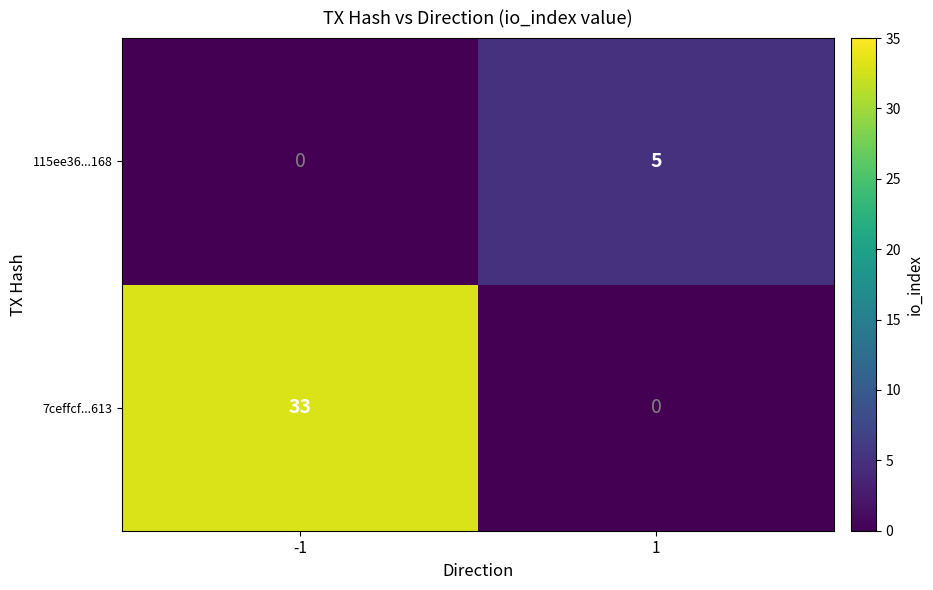

What is the total value across all series at -1?

33